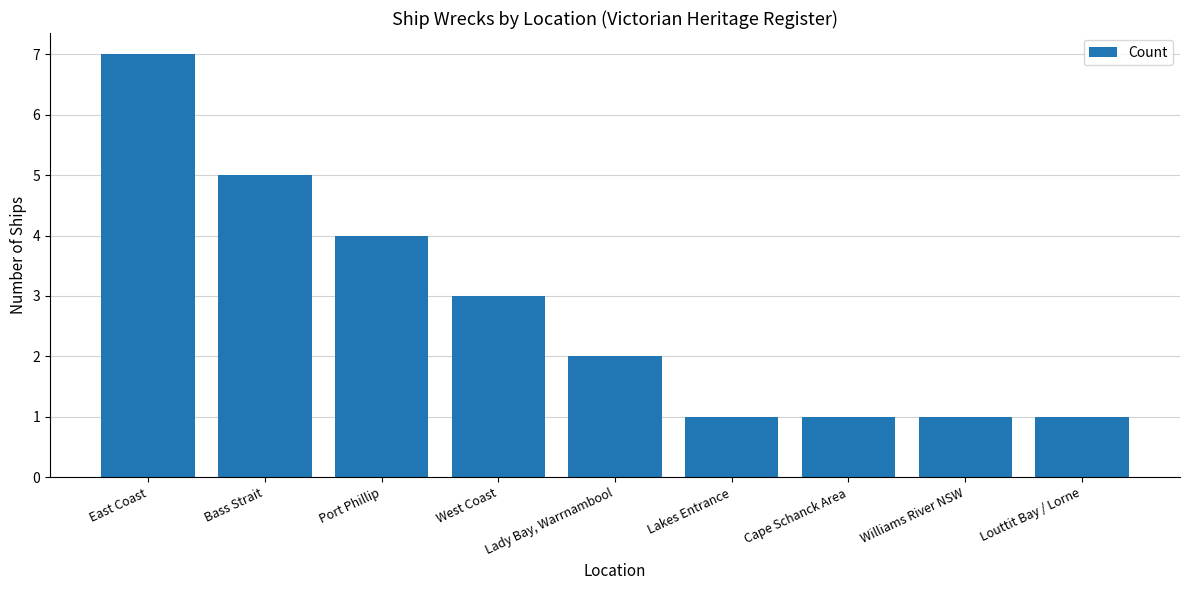

What is the maximum value shown in the chart?

7